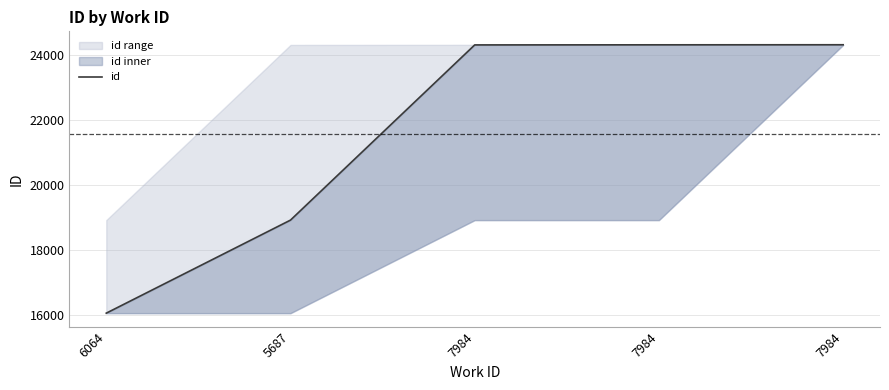

Which category has the highest value across all series?

7984